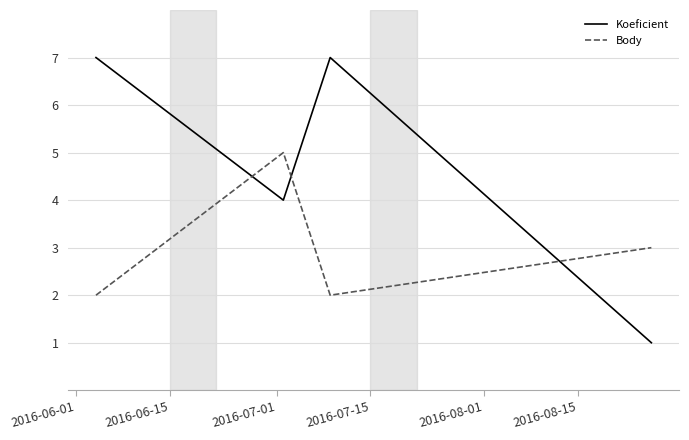

Reading left to right, list all the values displayed in this chart.

Koeficient: 7	4	7	1
Body: 2	5	2	3